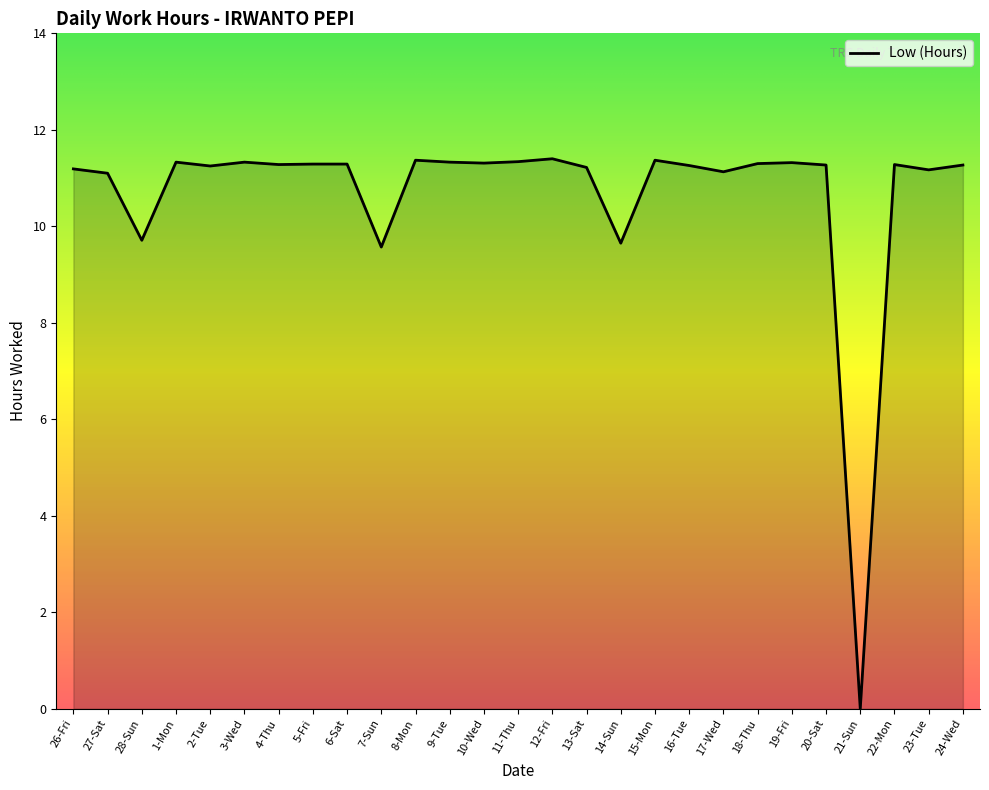

The chart shows a value of 11.2 at 2-Tue. True or false?

True